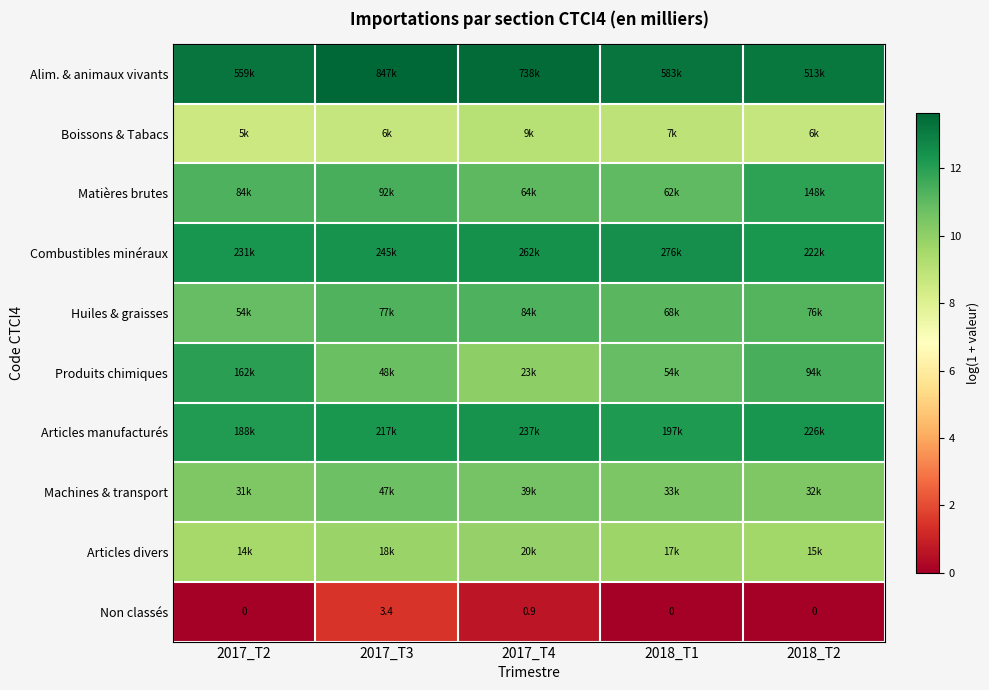

Rank the categories by Articles divers value from highest to lowest.

2017_T4, 2017_T3, 2018_T1, 2018_T2, 2017_T2